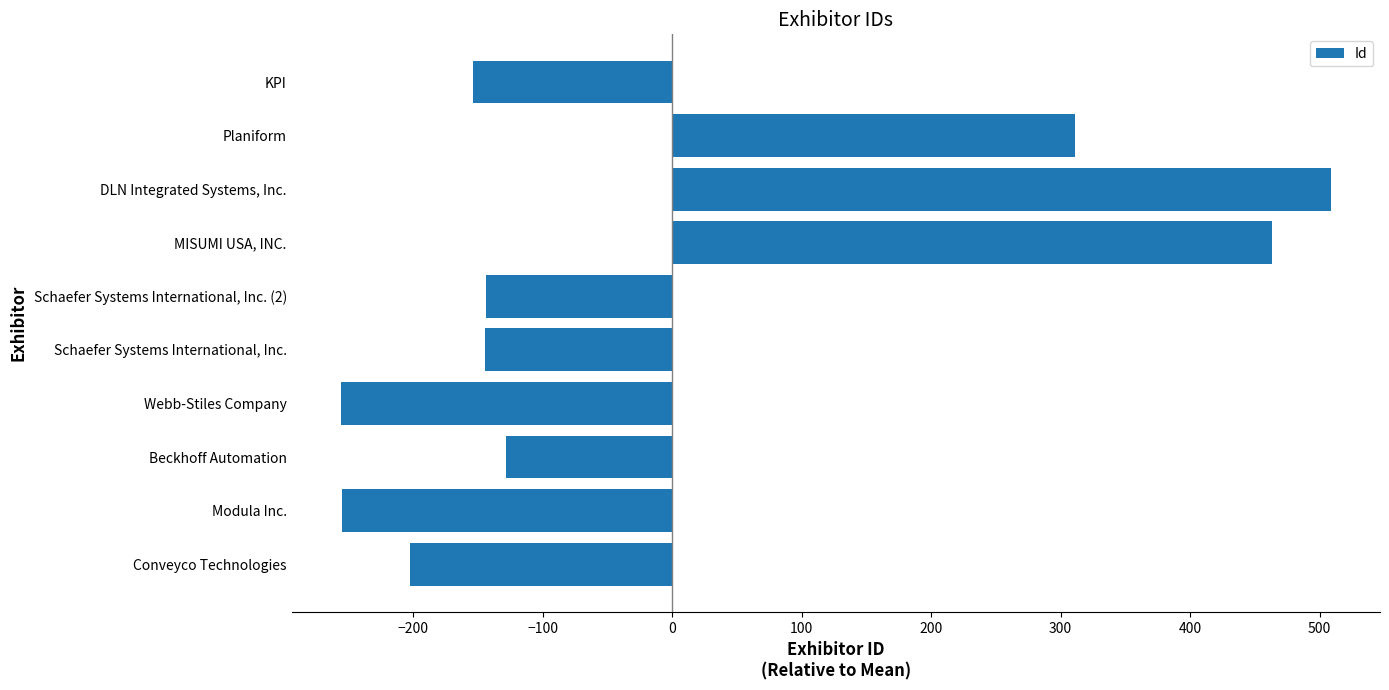

Between MISUMI USA, INC. and Schaefer Systems International, Inc. (2), which is larger?

MISUMI USA, INC.